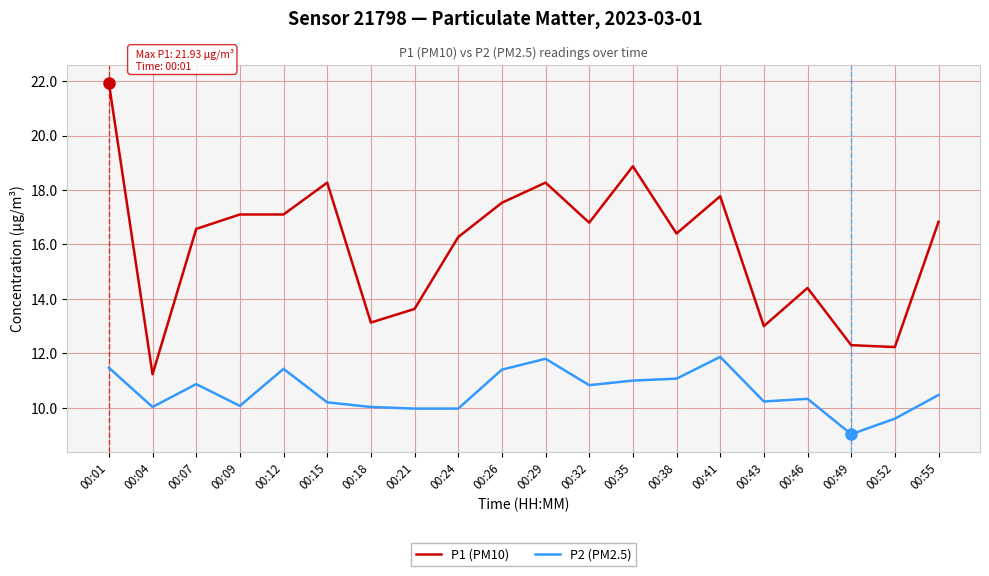

How many series are shown in this chart?

2